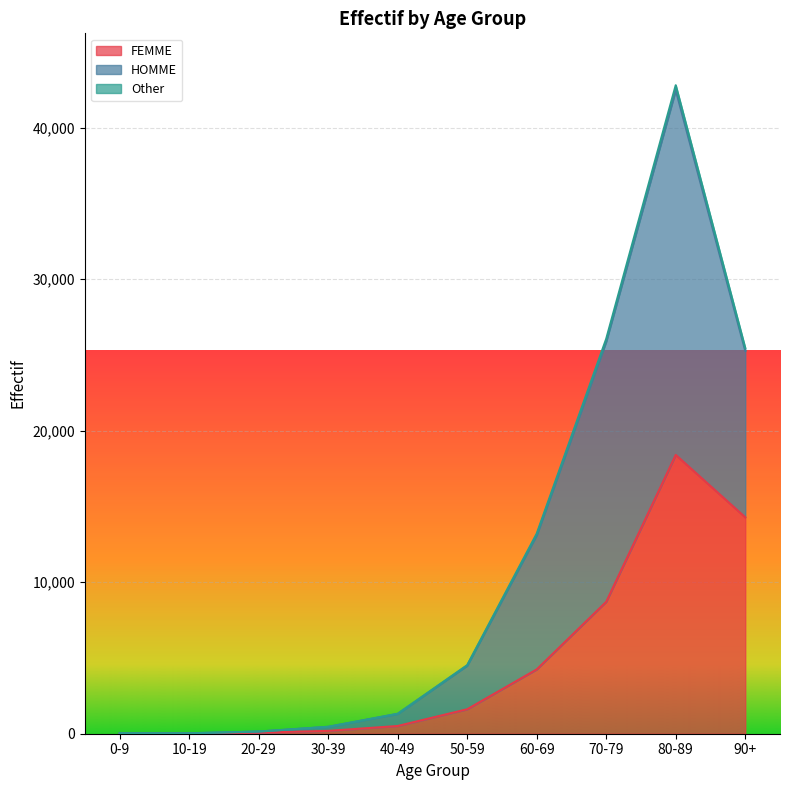

At which label does Other reach its minimum?

10-19